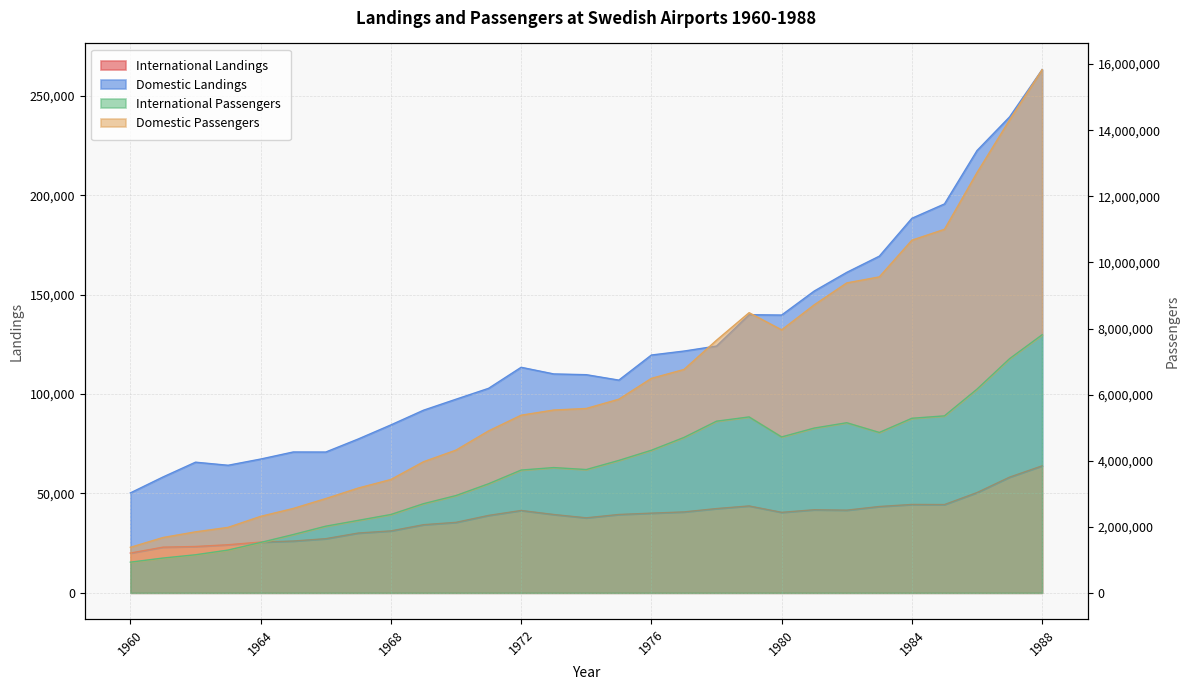

What is the maximum value for Domestic Passengers?

15834021